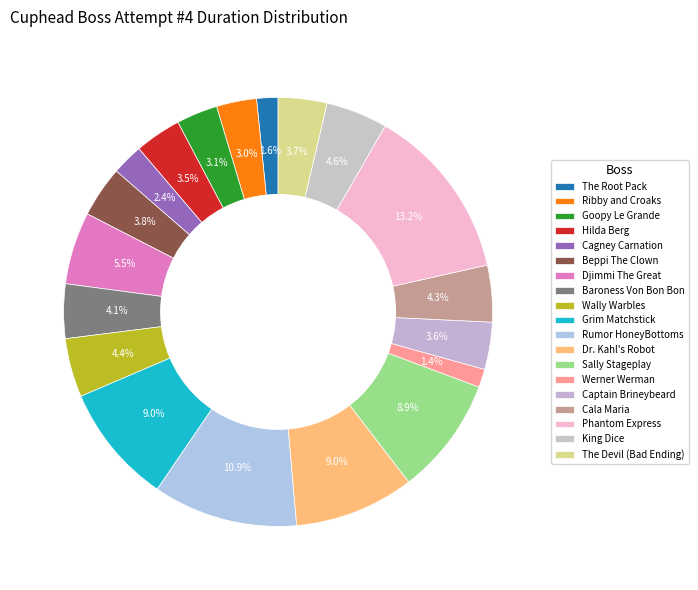

True or false: Goopy Le Grande accounts for 17% of the total.

False